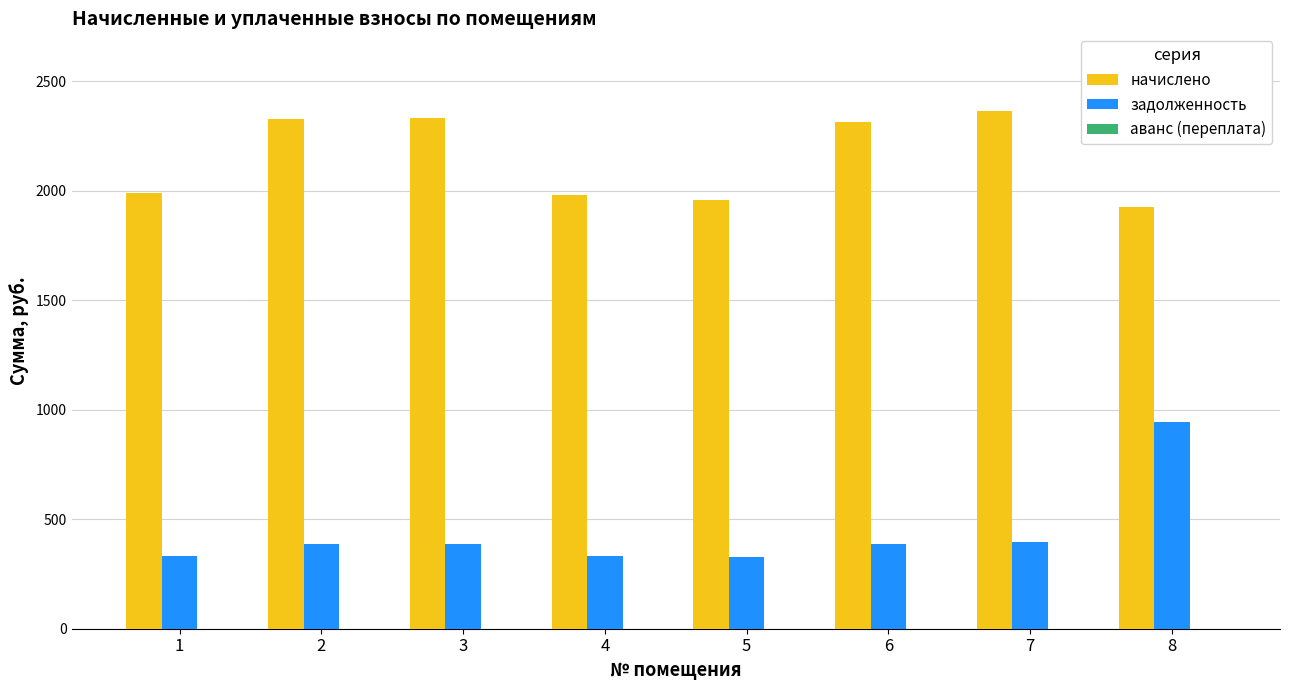

At 1, list the series in order from smallest to largest.

задолженность, начислено